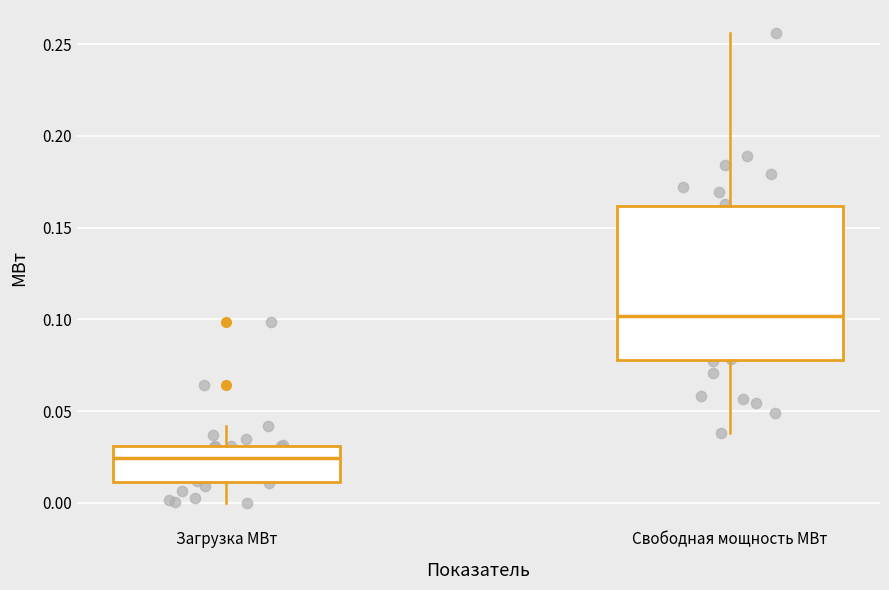

Comparing the boxes themselves (not the whiskers), which one is the tallest?

Свободная мощность МВт